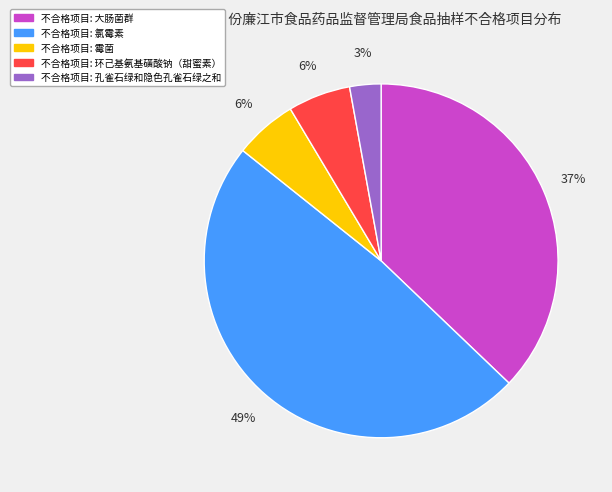

To the nearest percent, what is the difference between the largest and smallest slice percentages?

46%